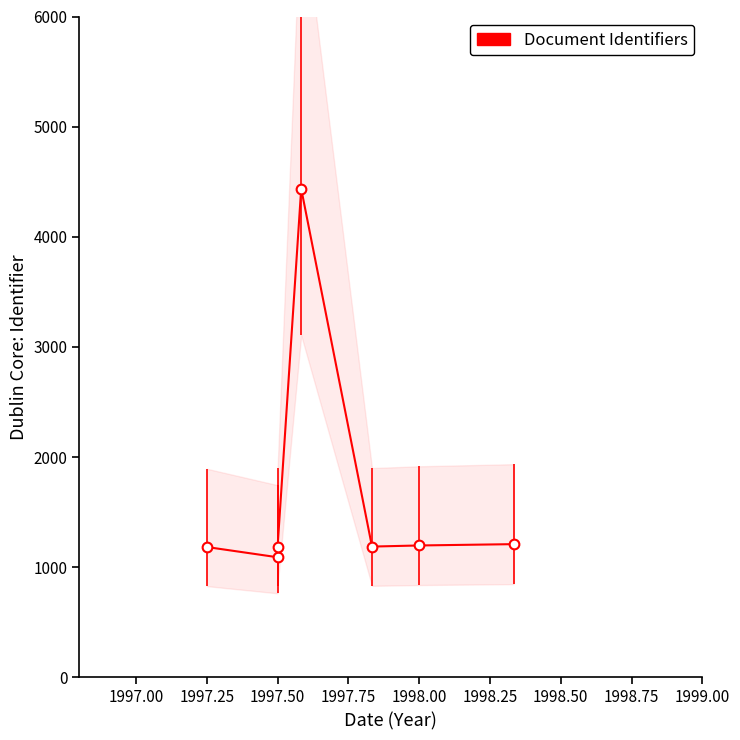

Reading left to right, extract all data points from this chart.

1184	1091	1187	4437	1188	1198	1210